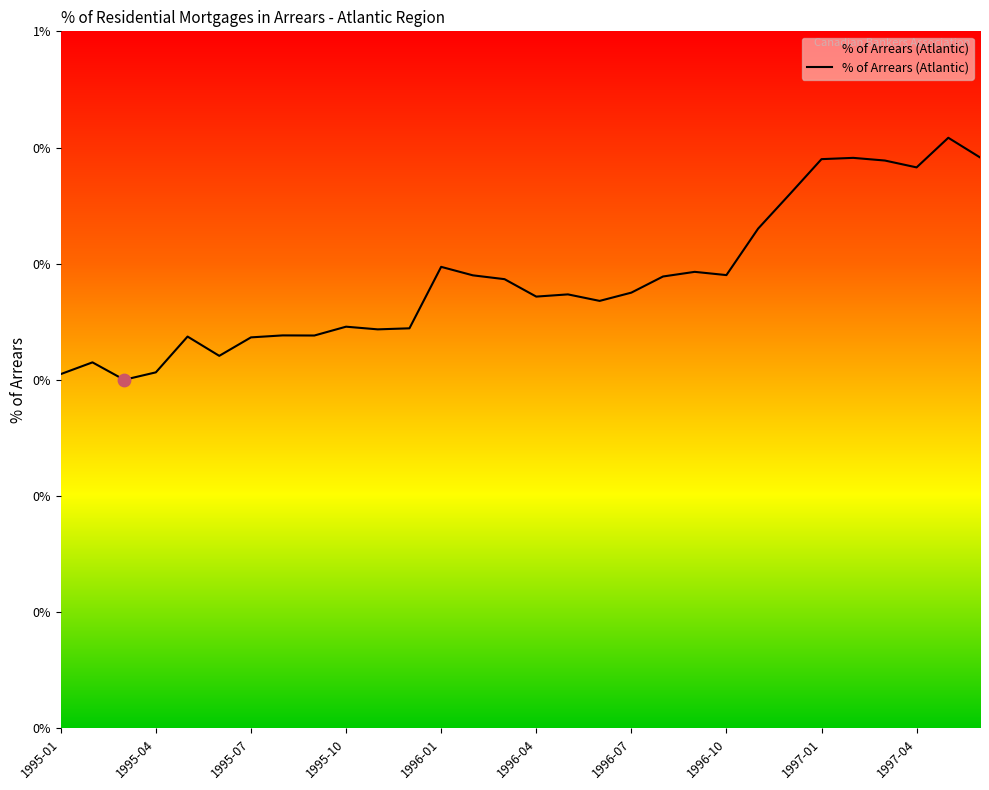

Is this an area chart (filled region under the line)?

Yes